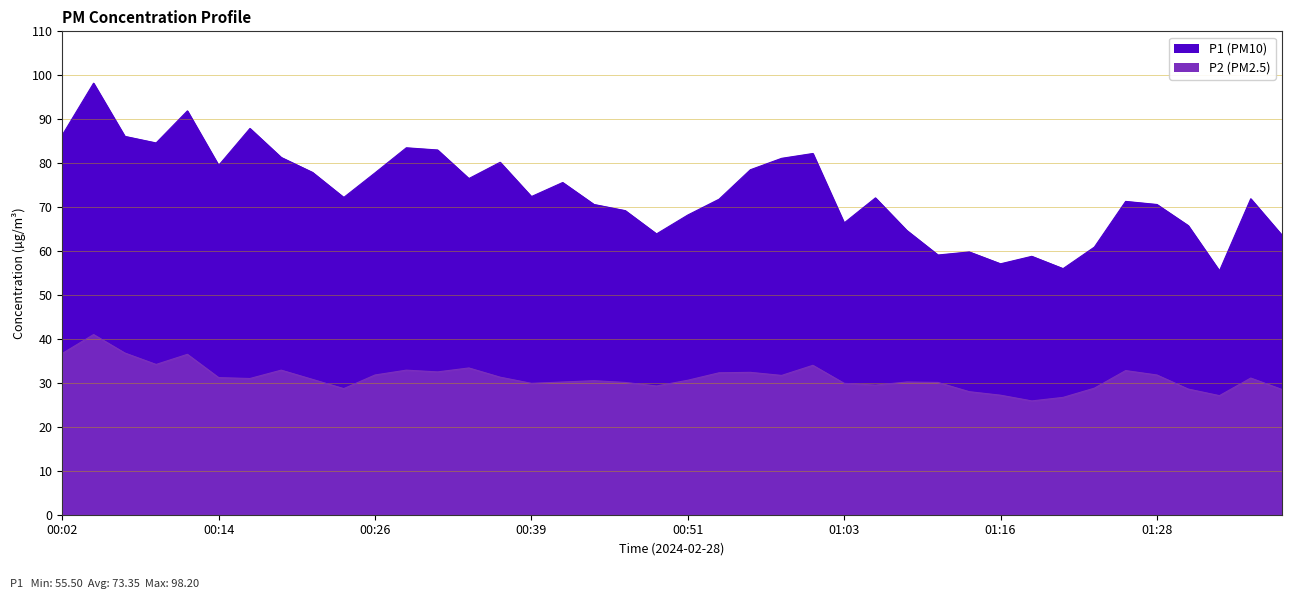

The P1 series shows 83.5 at 00:29. True or false?

True